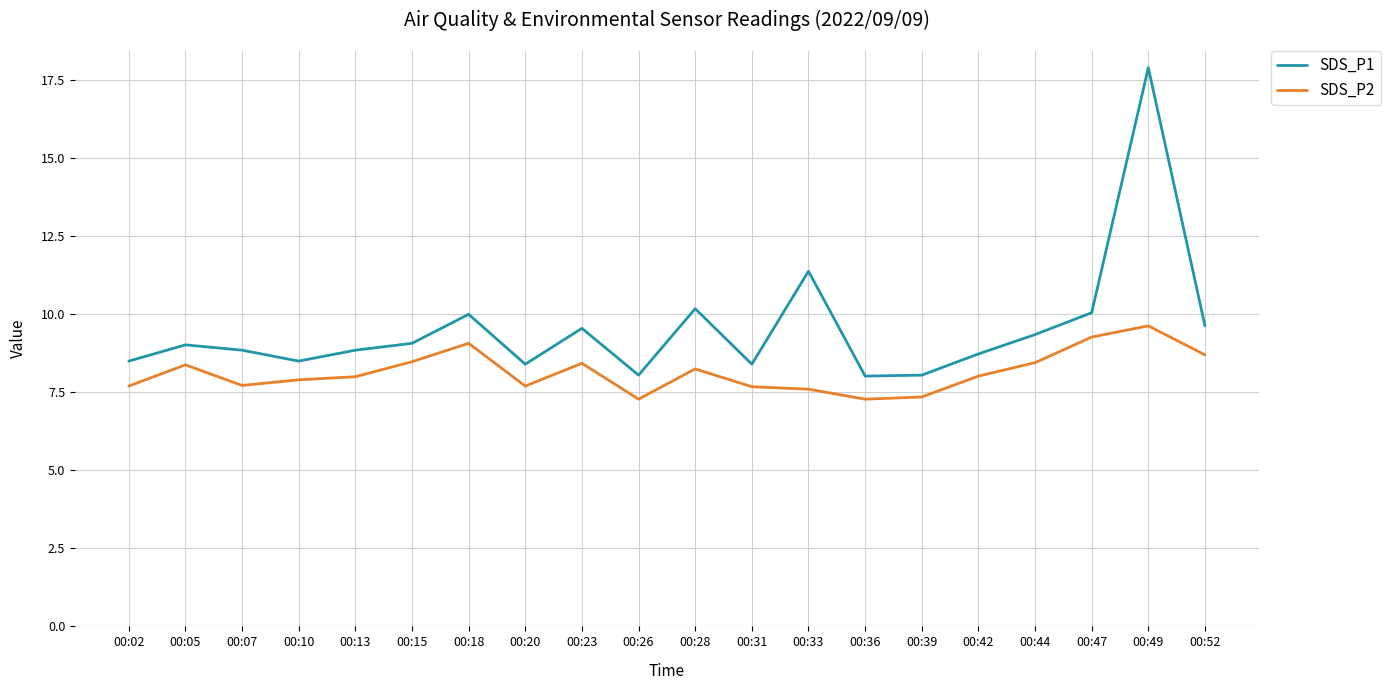

What are all the series names shown in the legend?

SDS_P1, SDS_P2